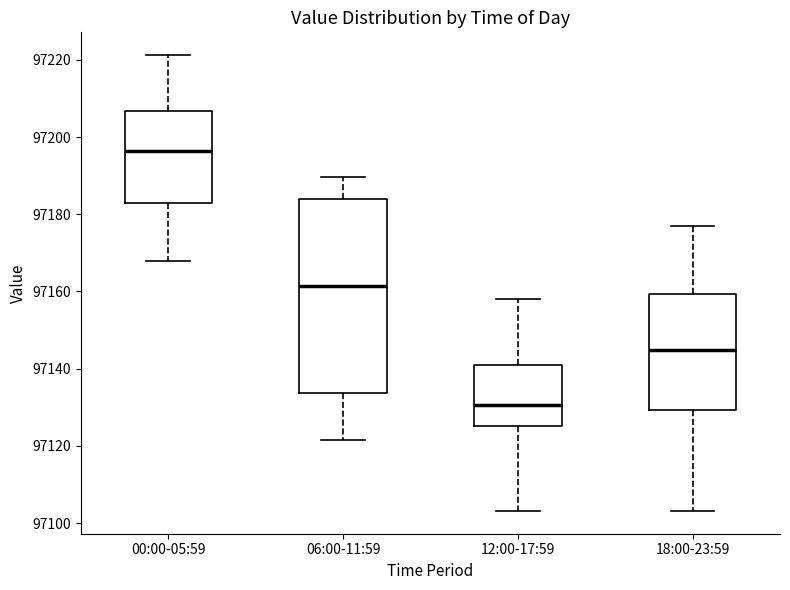

Comparing the boxes themselves (not the whiskers), which one is the tallest?

06:00-11:59